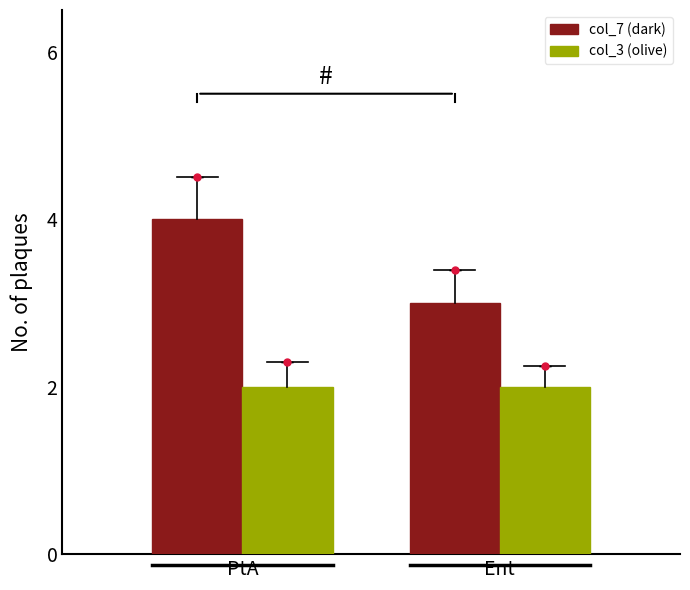

The value of col_7 (dark) at Ent is 5. True or false?

False